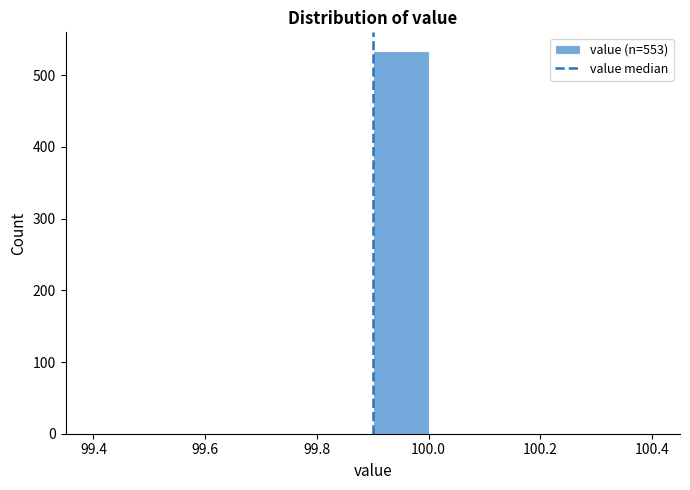

How tall is the bar that spans 99.9 to 100.0 on the x-axis? The values are not printed on the chart, so give them approximately, as read against the axis.

530